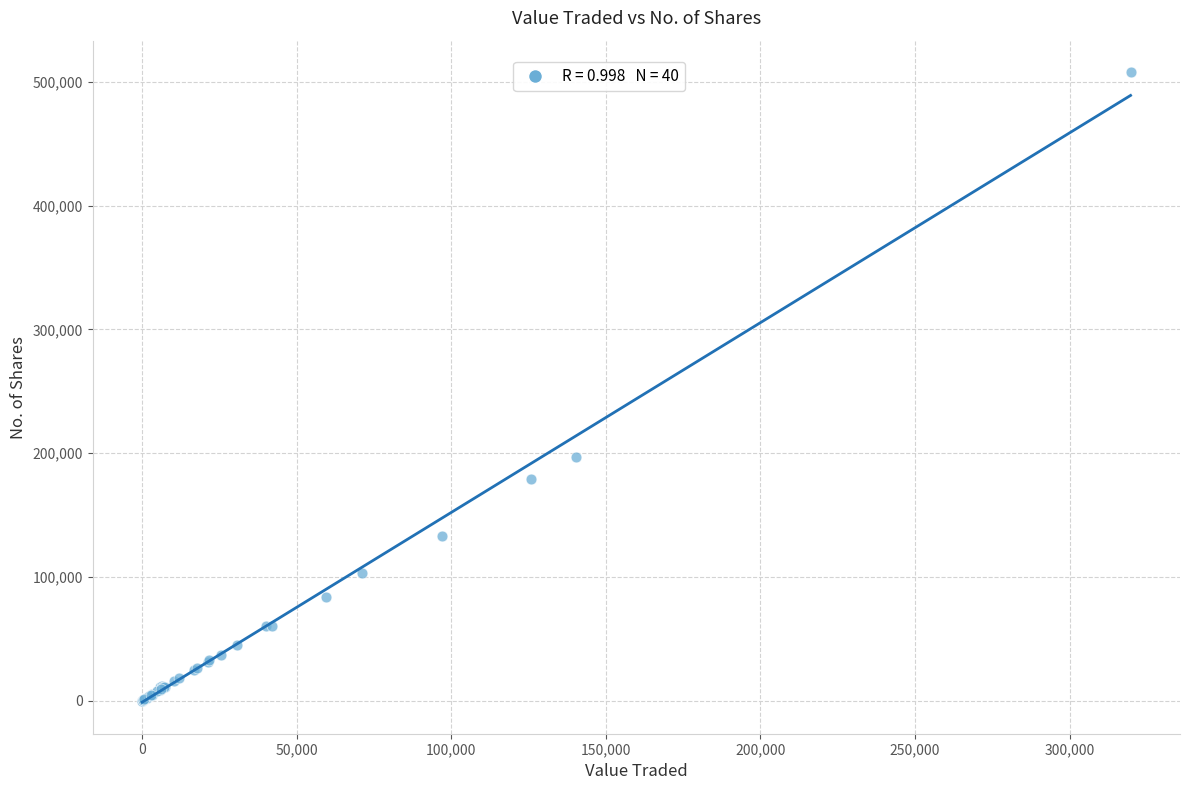

What Y value in the scatter plot is closest to 253990?

197088